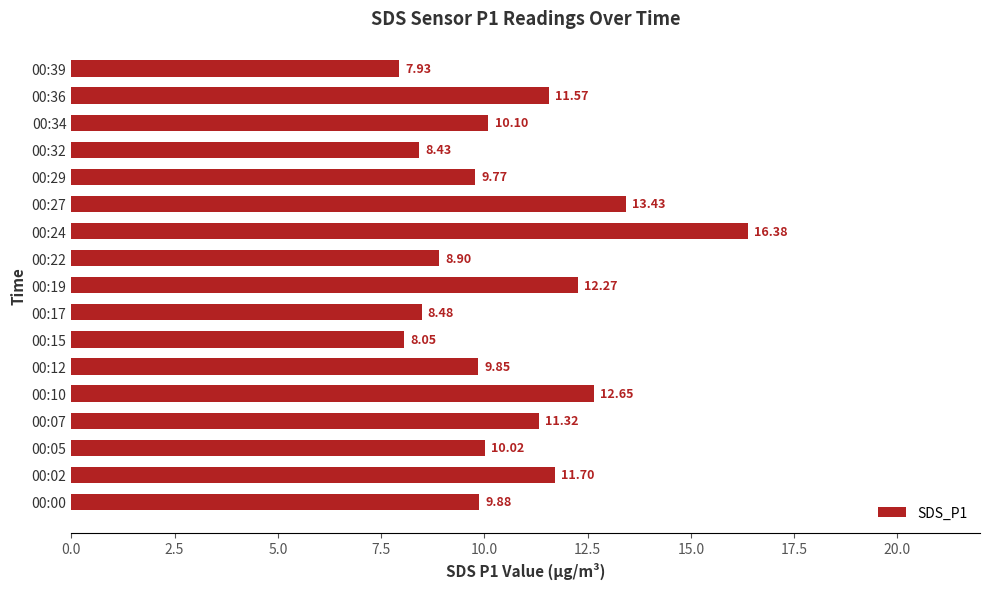

Rank the categories by value from lowest to highest.

00:39, 00:15, 00:32, 00:17, 00:22, 00:29, 00:12, 00:00, 00:05, 00:34, 00:07, 00:36, 00:02, 00:19, 00:10, 00:27, 00:24